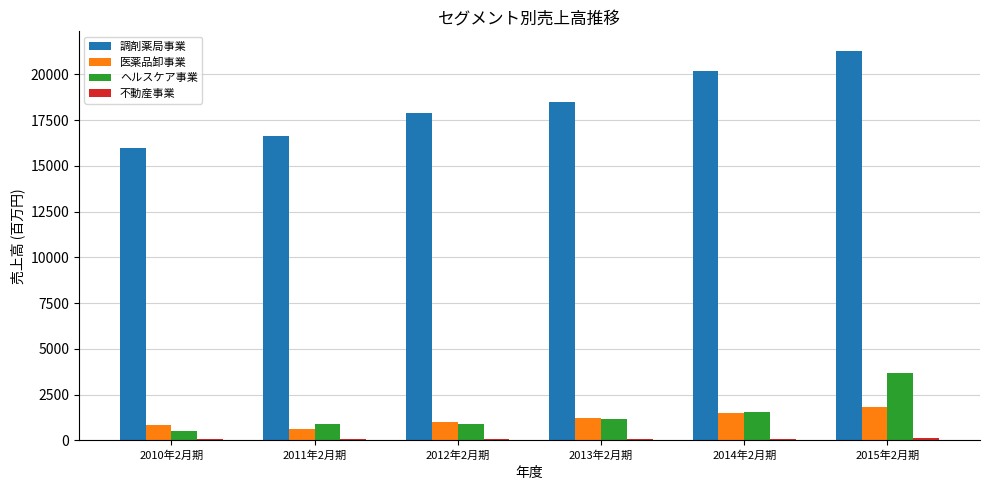

At how many categories does at least one series exceed 13821?

6